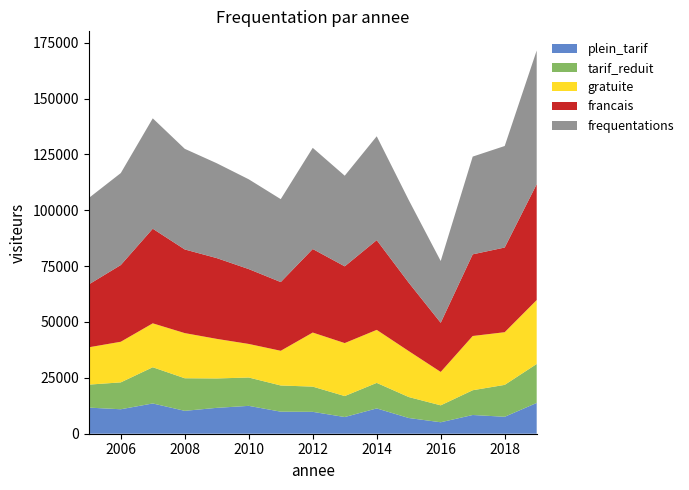

Reading left to right, list all the values displayed in this chart.

plein_tarif: 2005=11686	2006=10948	2007=13541	2008=10239	2009=11579	2010=12467	2011=9865	2012=9792	2013=7467	2014=11326	2015=7035	2016=5128	2017=8382	2018=7584	2019=13776
tarif_reduit: 2005=10283	2006=12028	2007=16207	2008=14581	2009=13155	2010=12687	2011=11722	2012=11282	2013=9386	2014=11423	2015=9380	2016=7573	2017=11079	2018=14278	2019=17435
gratuite: 2005=16704	2006=18177	2007=19649	2008=20208	2009=17711	2010=15021	2011=15525	2012=24197	2013=23708	2014=23724	2015=20571	2016=14946	2017=24271	2018=23568	2019=28606
francais: 2005=28121	2006=34325	2007=42333	2008=37430	2009=36143	2010=33497	2011=30747	2012=37381	2013=34333	2014=40151	2015=30603	2016=21985	2017=36541	2018=37889	2019=51850
frequentations: 2005=38673	2006=41153	2007=49397	2008=45028	2009=42445	2010=40175	2011=37112	2012=45271	2013=40561	2014=46473	2015=36986	2016=27647	2017=43732	2018=45430	2019=59817